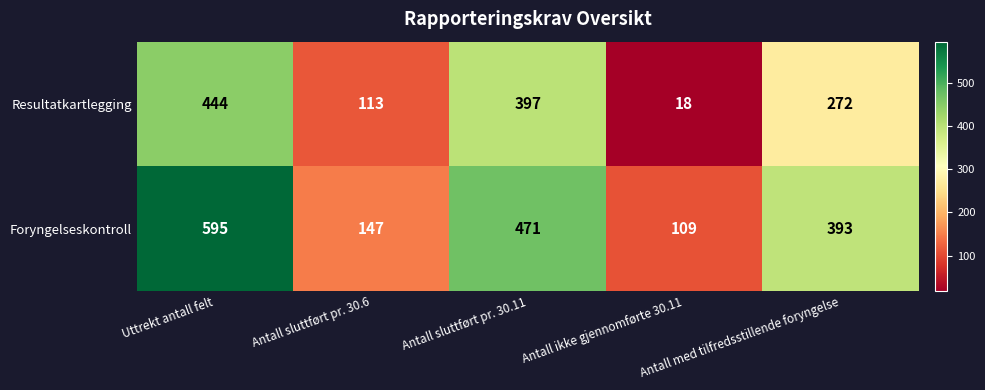

Rank the series at Antall sluttført pr. 30.11 from highest to lowest value.

Foryngelseskontroll, Resultatkartlegging